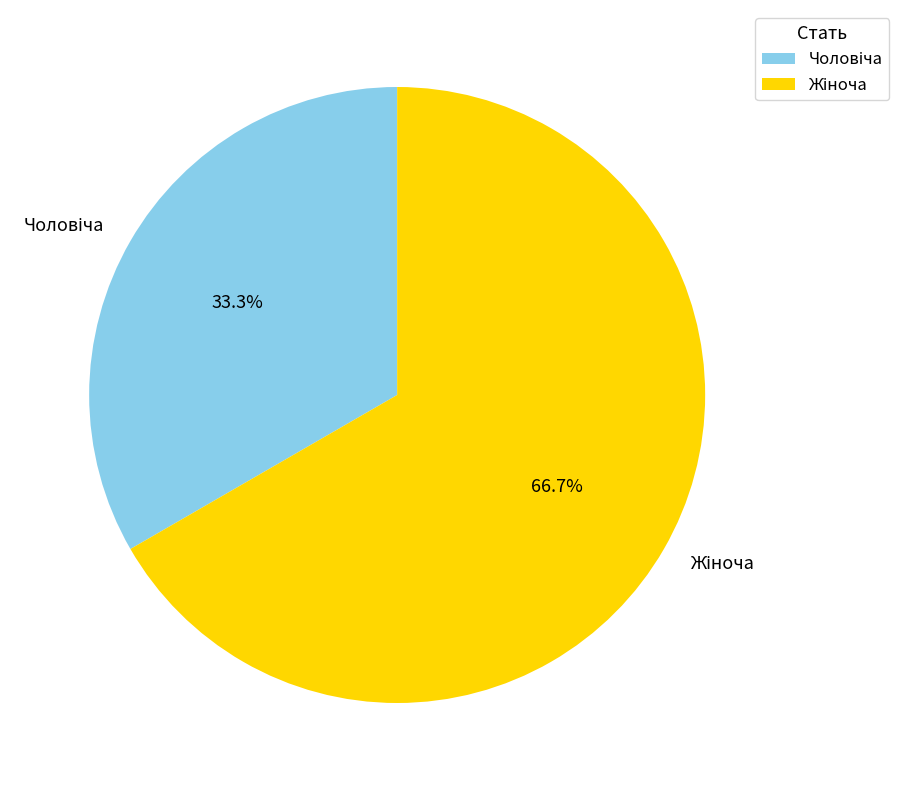

Is there a majority slice in this chart?

Yes